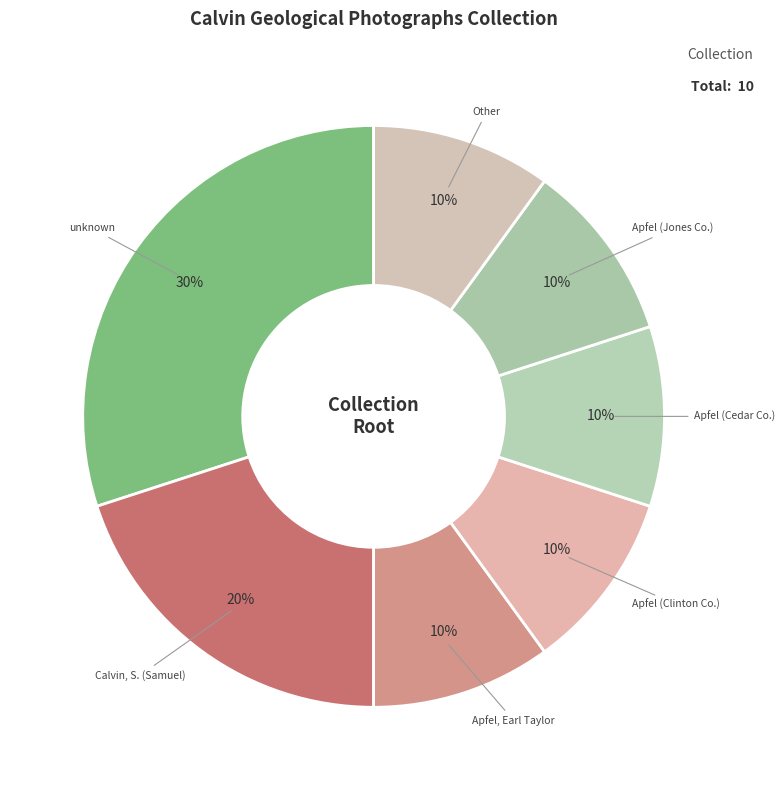

The unknown slice represents 30% of the pie. True or false?

True